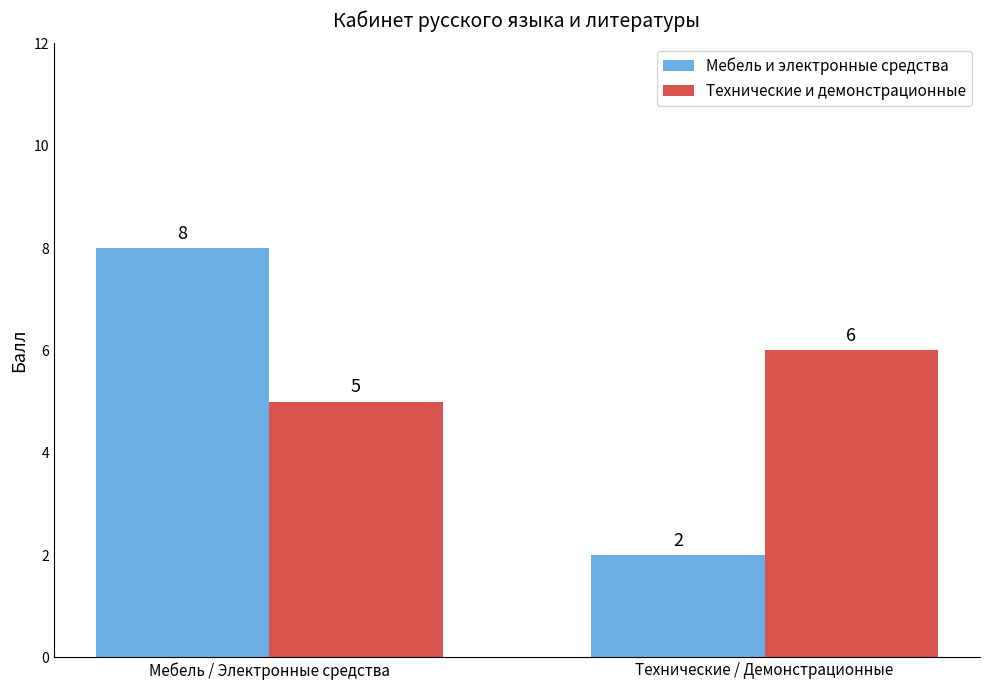

Rank the series by their average value, from highest to lowest.

Технические и демонстрационные, Мебель и электронные средства